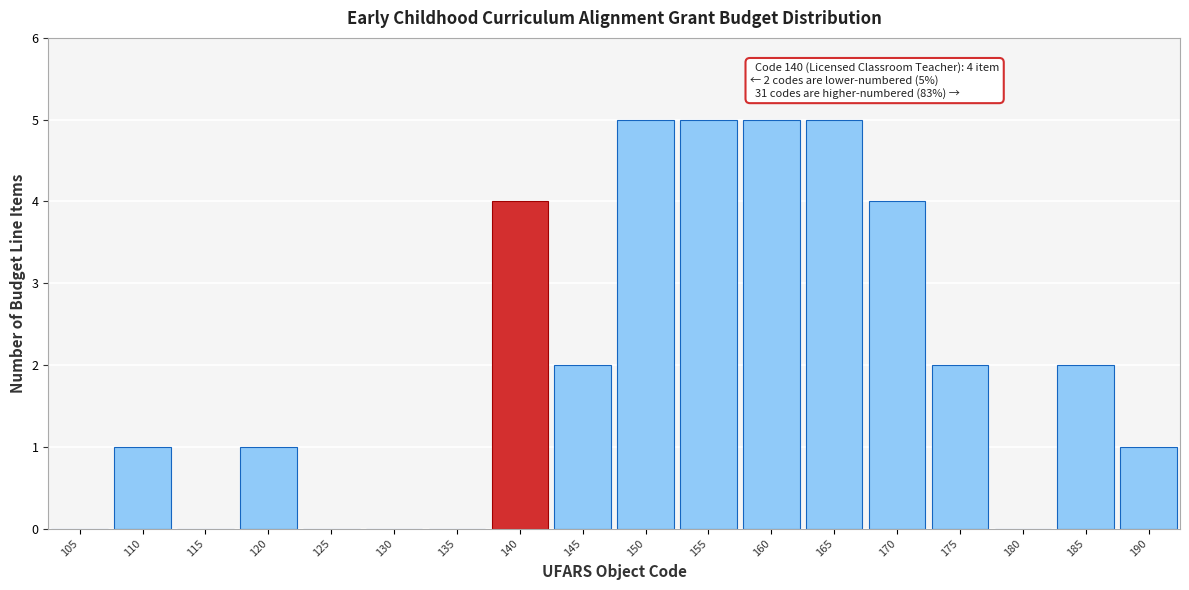

Reading right to left, what are all the values shown in this chart?

190=1	185=2	180=0	175=2	170=4	165=5	160=5	155=5	150=5	145=2	140=4	135=0	130=0	125=0	120=1	115=0	110=1	105=0